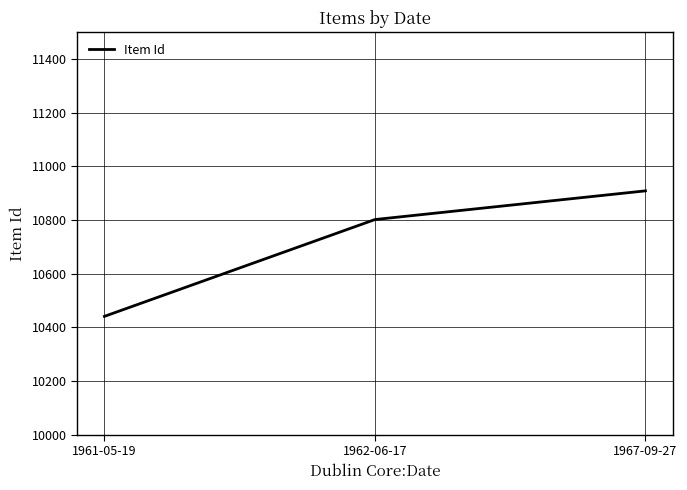

Where is the data nearest to the value 10675?

1962-06-17